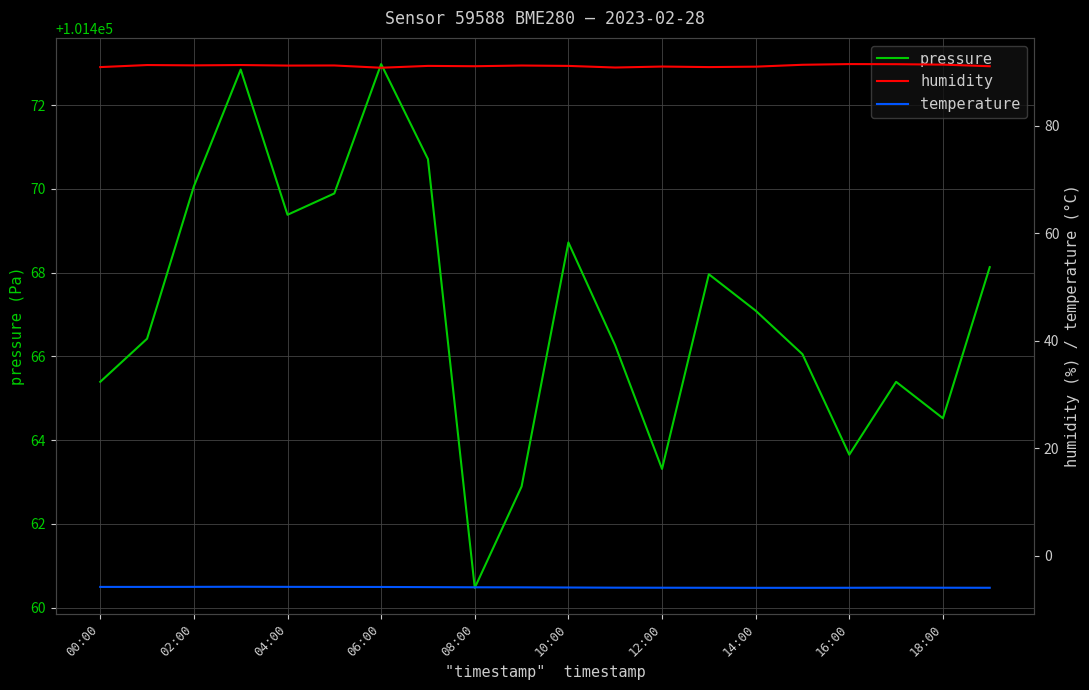

Does the chart display data point markers on the line(s)?

No